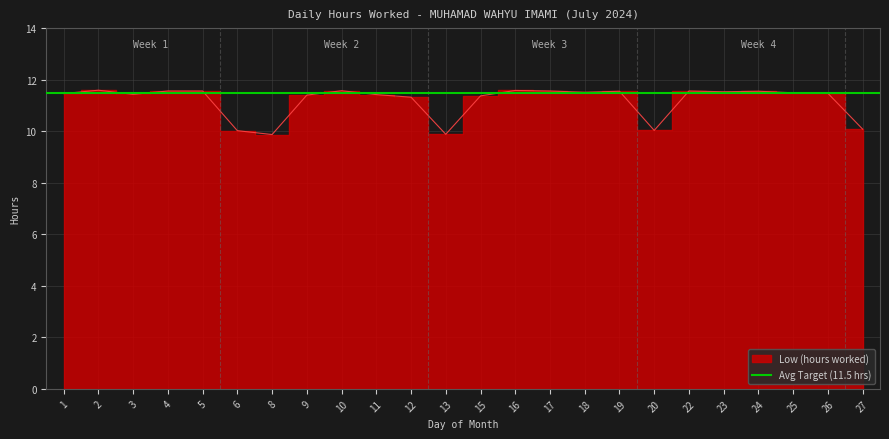

Is it true that the value at 20 is 10.0?

True